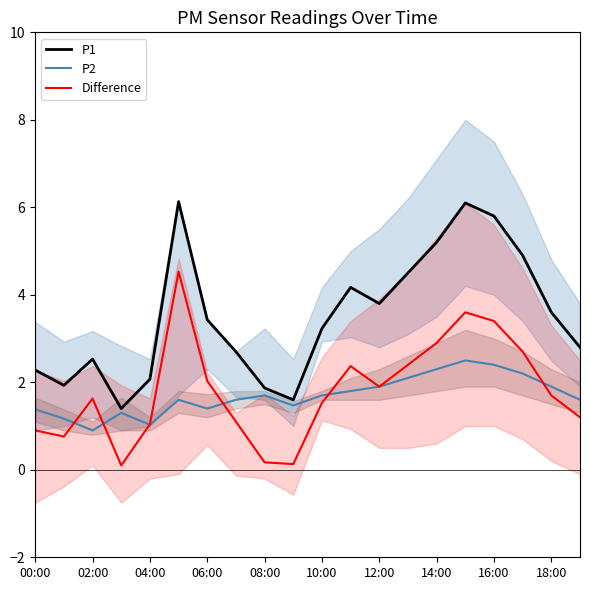

How many values in the Difference series exceed 1?

15